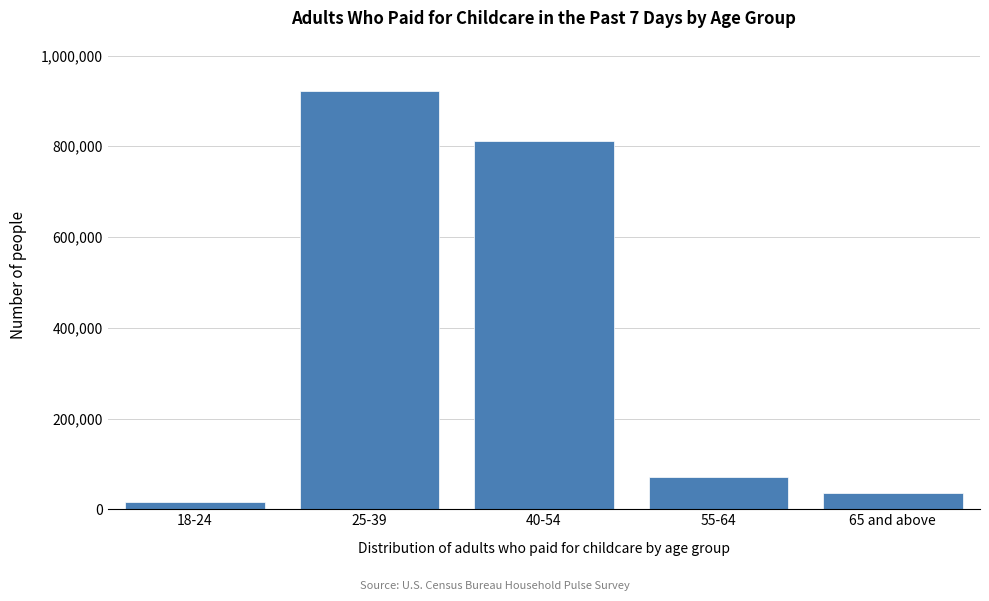

Reading left to right, transcribe all the data shown in this chart.

18-24=16038	25-39=922111	40-54=811892	55-64=71985	65 and above=36633